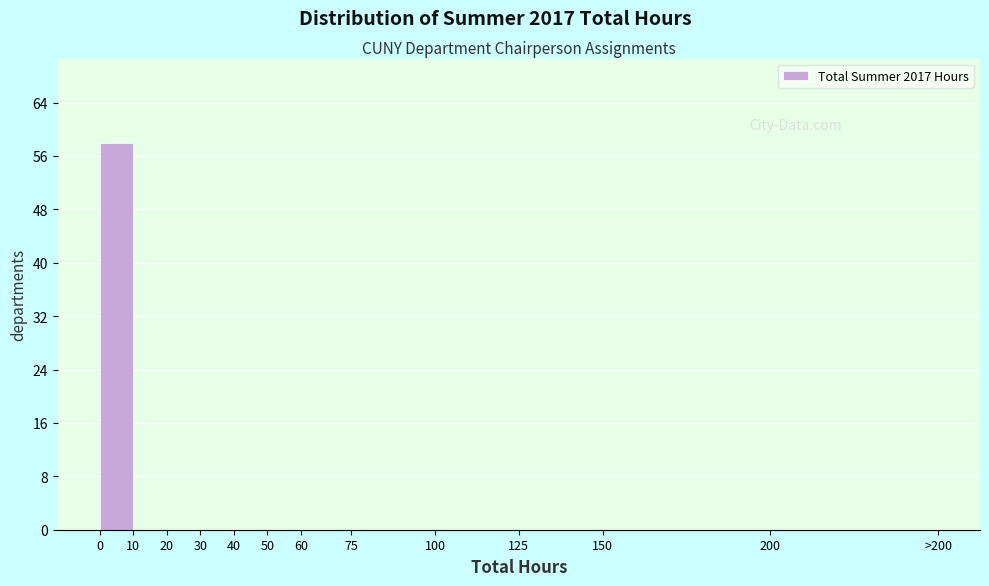

Reading left to right, what are all the values shown in this chart?

0=58	10=0	20=0	30=0	40=0	50=0	60=0	75=0	100=0	125=0	150=0	200=0